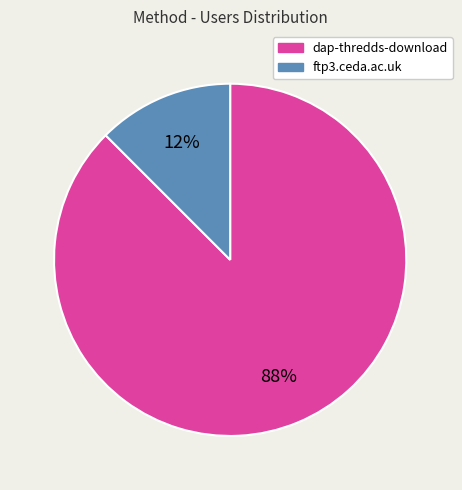

Is it true that dap-thredds-download is 96% of the pie?

False